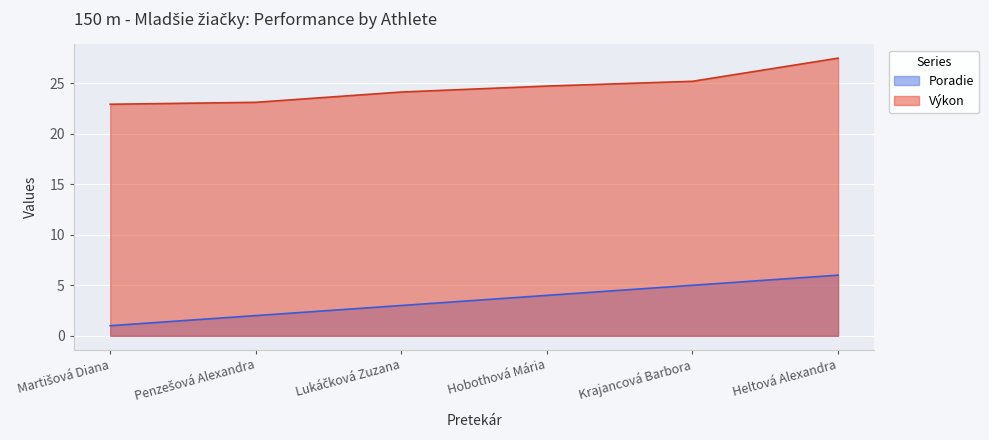

What is the total value across all series at Krajancová Barbora?

30.2